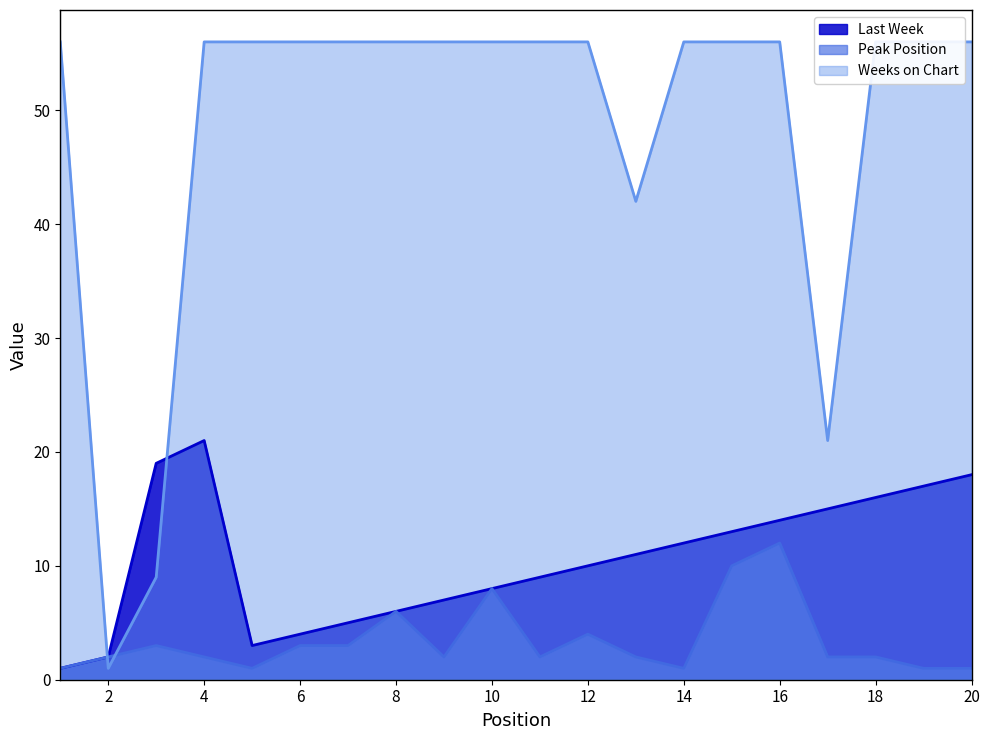

What is the sum of the Last Week values at 17 and 10?

23